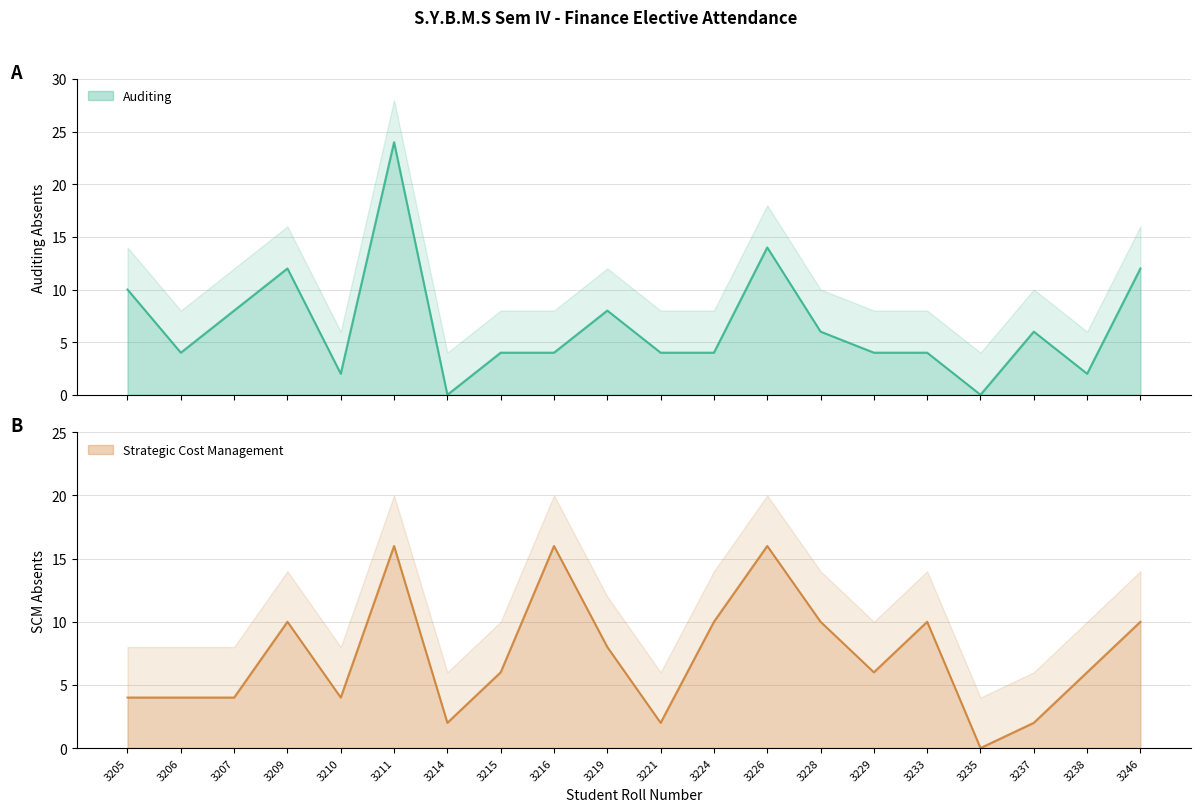

What is the difference between the Strategic Cost Management values at 3219 and 3207?

4